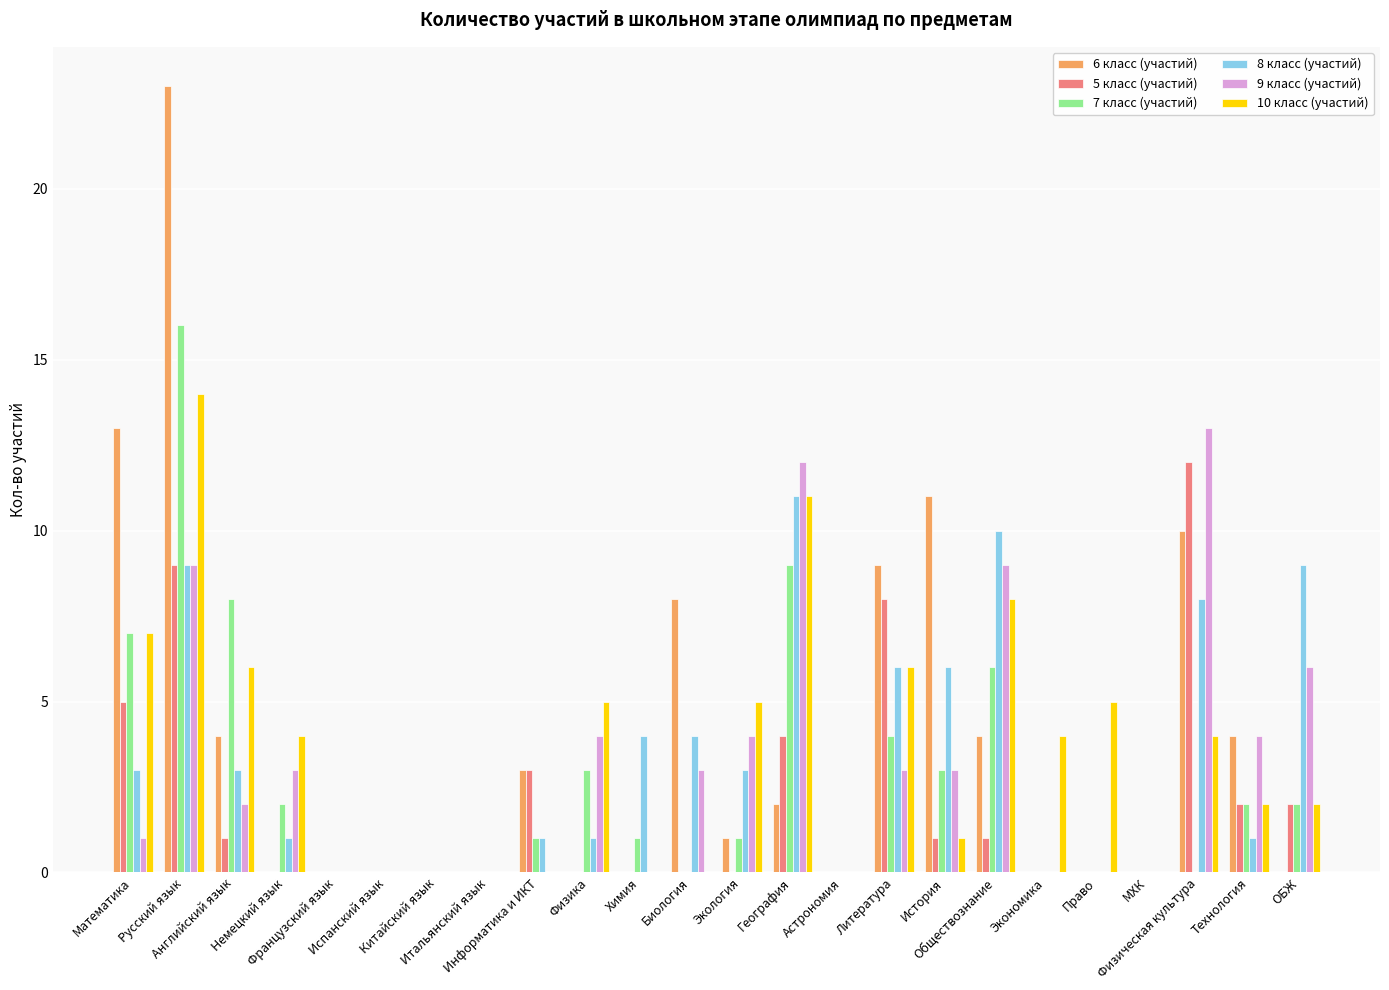

Is the value of 8 класс (участий) at Астрономия greater than the value of 9 класс (участий) at Математика?

No